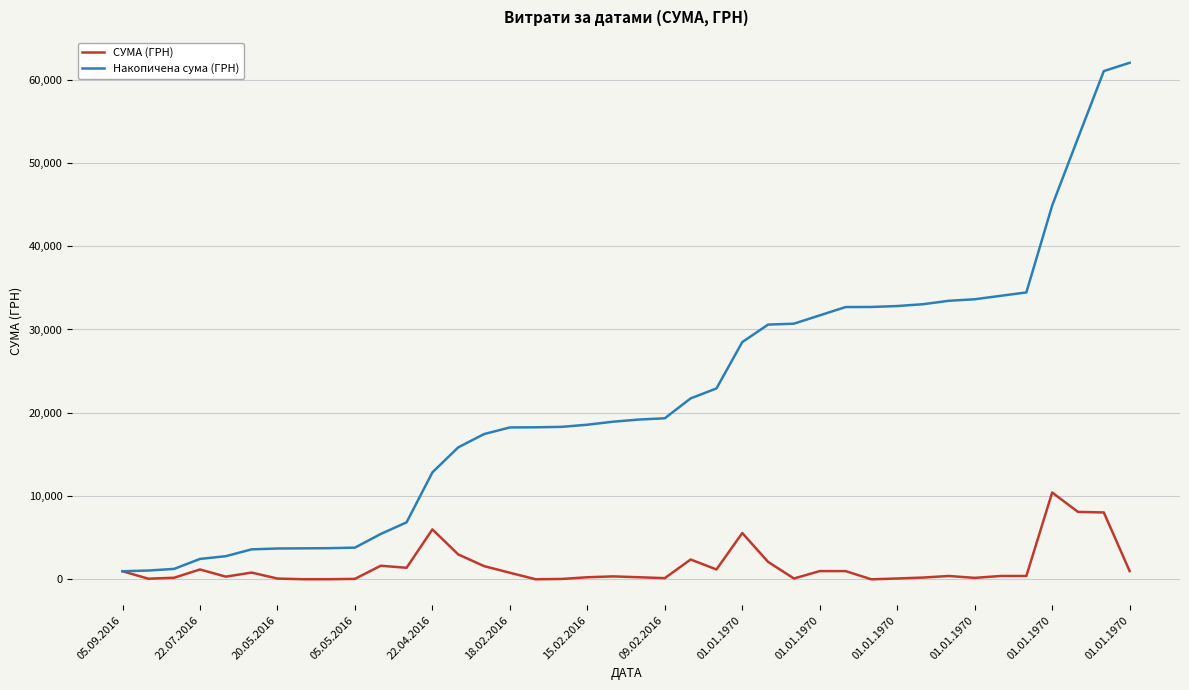

What is the minimum value shown in the chart?

10.5